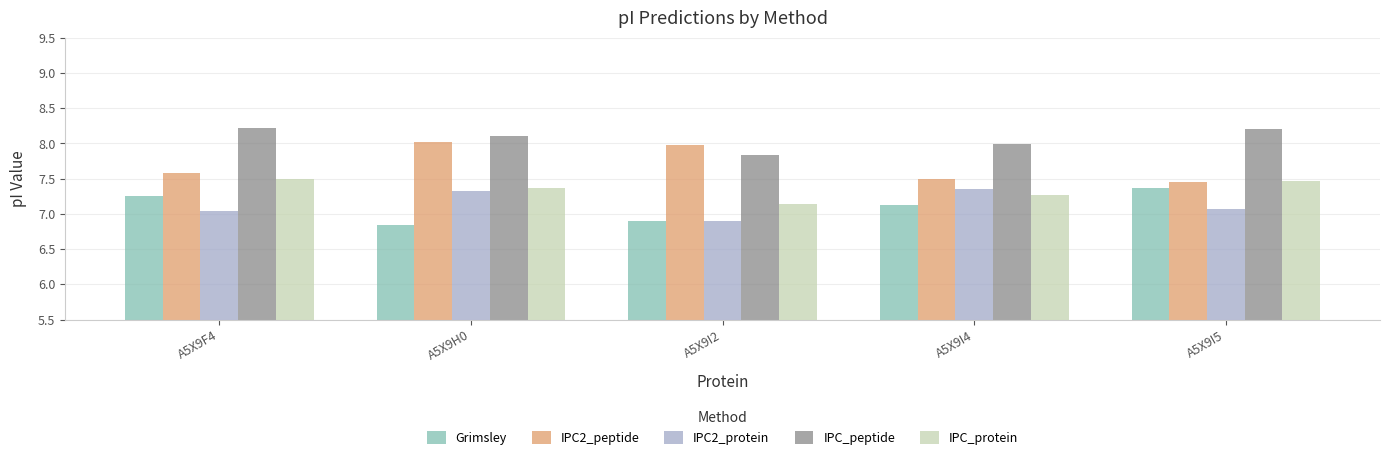

Between A5X9H0 and A5X9I4, which series saw the biggest shift?

IPC2_peptide